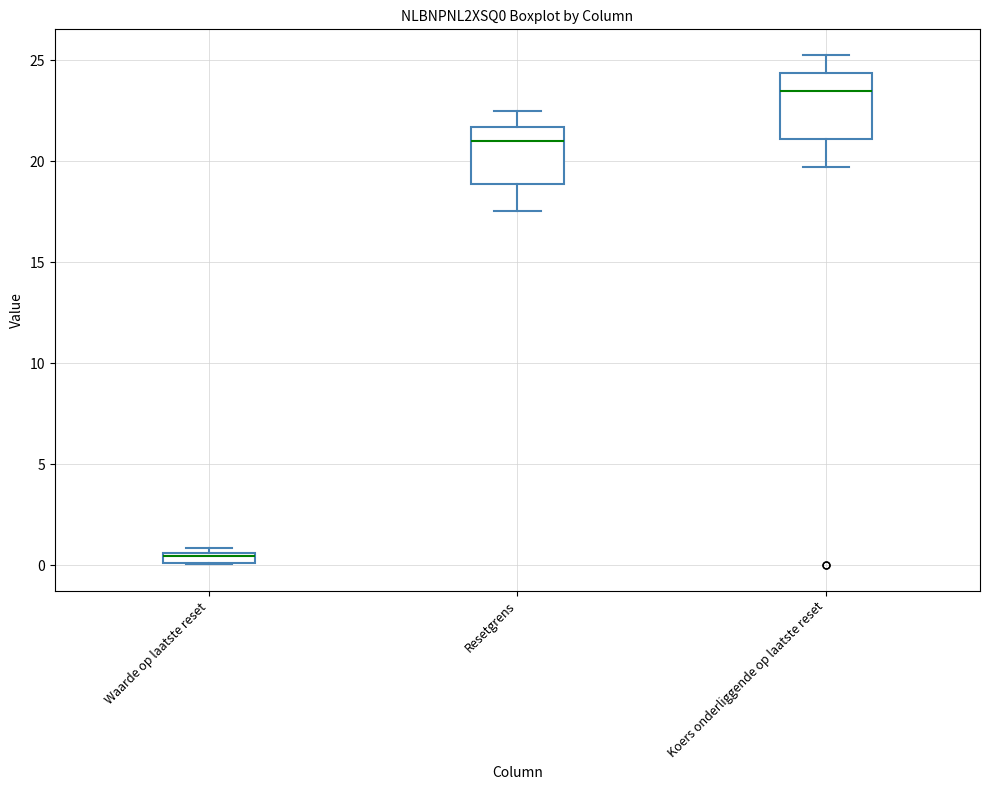

Which box's median line is the highest?

Koers onderliggende op laatste reset